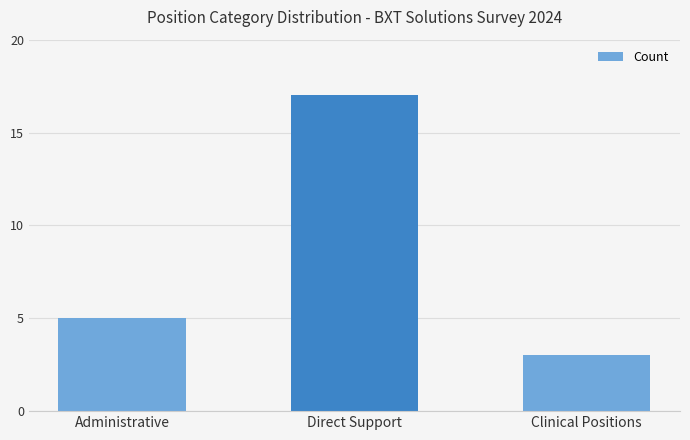

How many values are below 5?

1